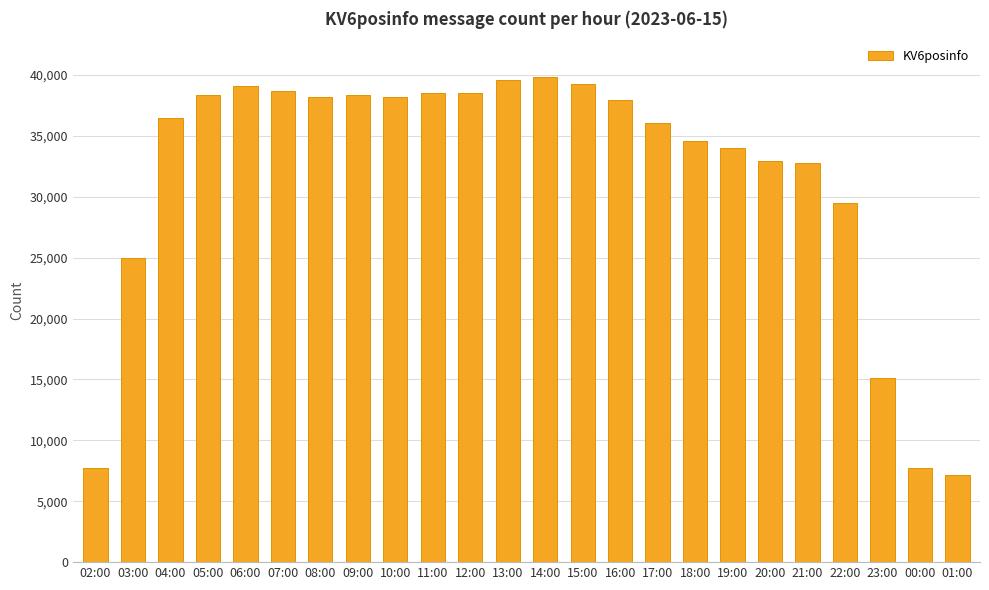

What position from the left is 12:00?

11